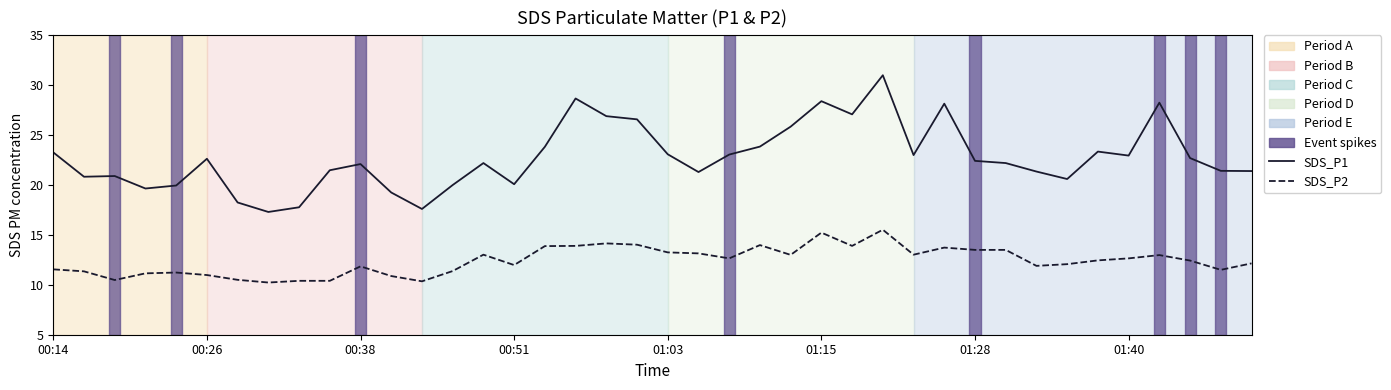

What is the average value of the SDS_P2 series?

12.4